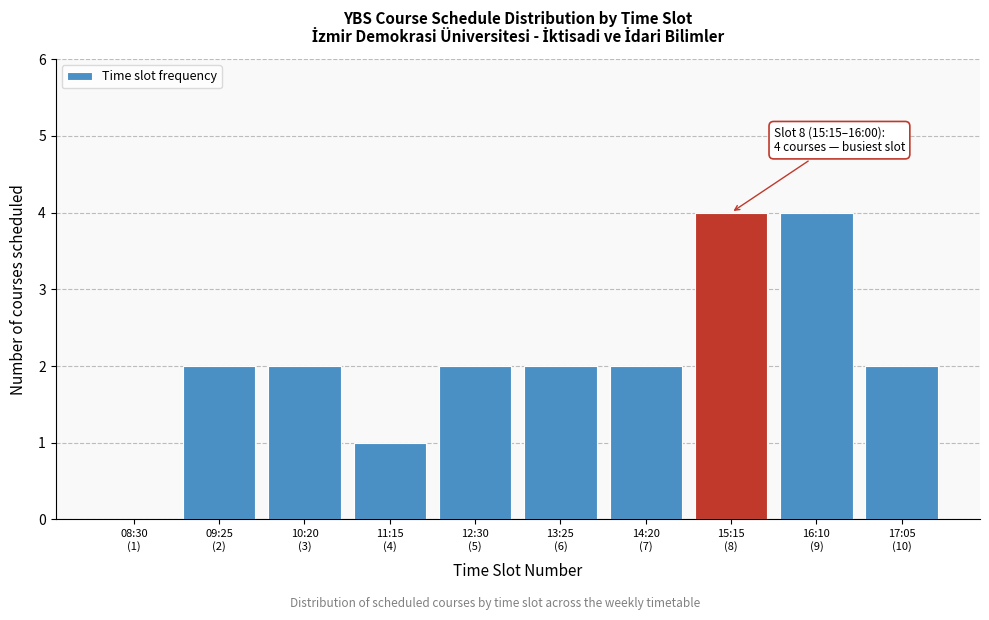

What is the sum of all values?

21